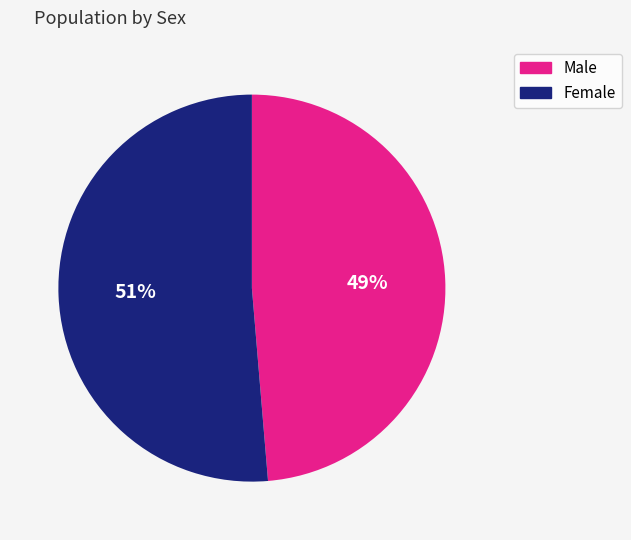

True or false: Male accounts for 61% of the total.

False